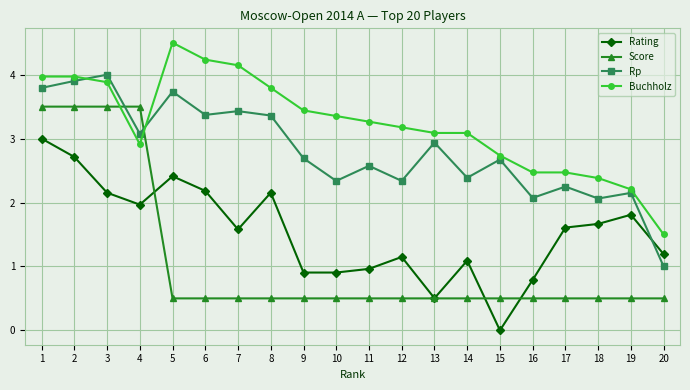

Read the Score value at 1.

3.5